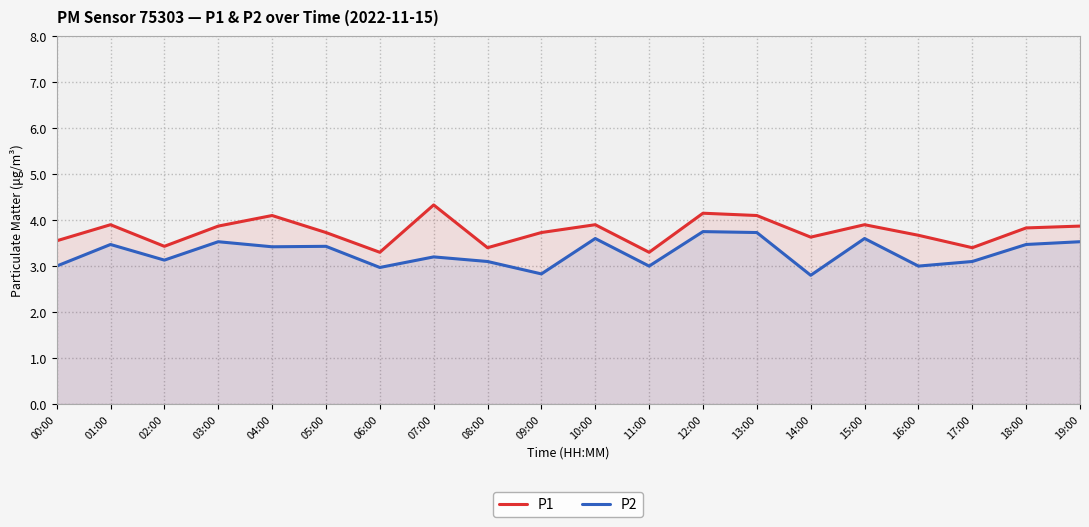

What is the minimum value shown in the chart?

2.8